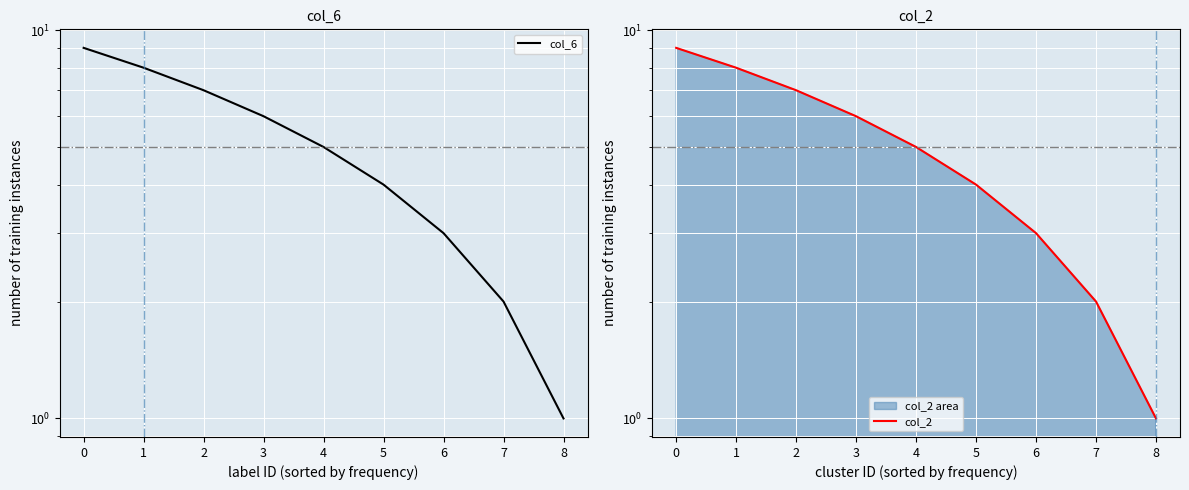

True or false: col_6 and col_2 cross at least once.

False